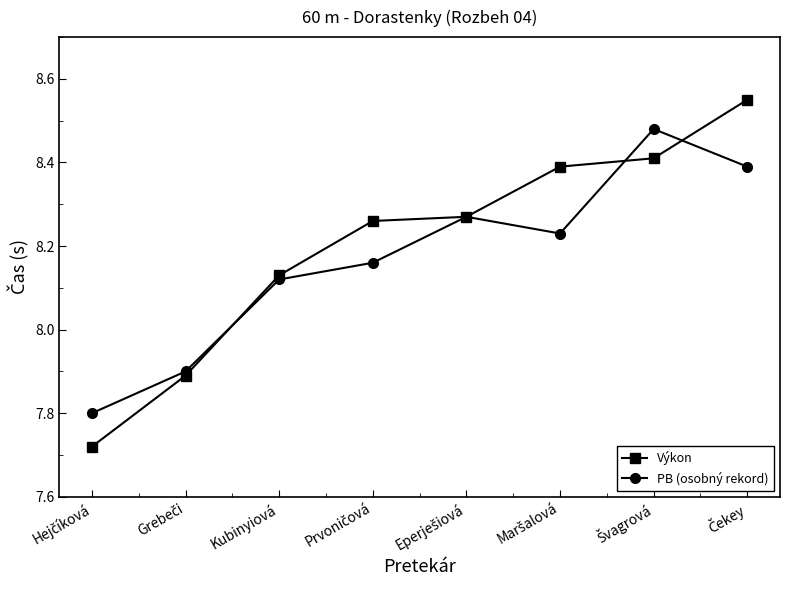

What is the difference between the maximum and minimum values in the Výkon series?

0.8